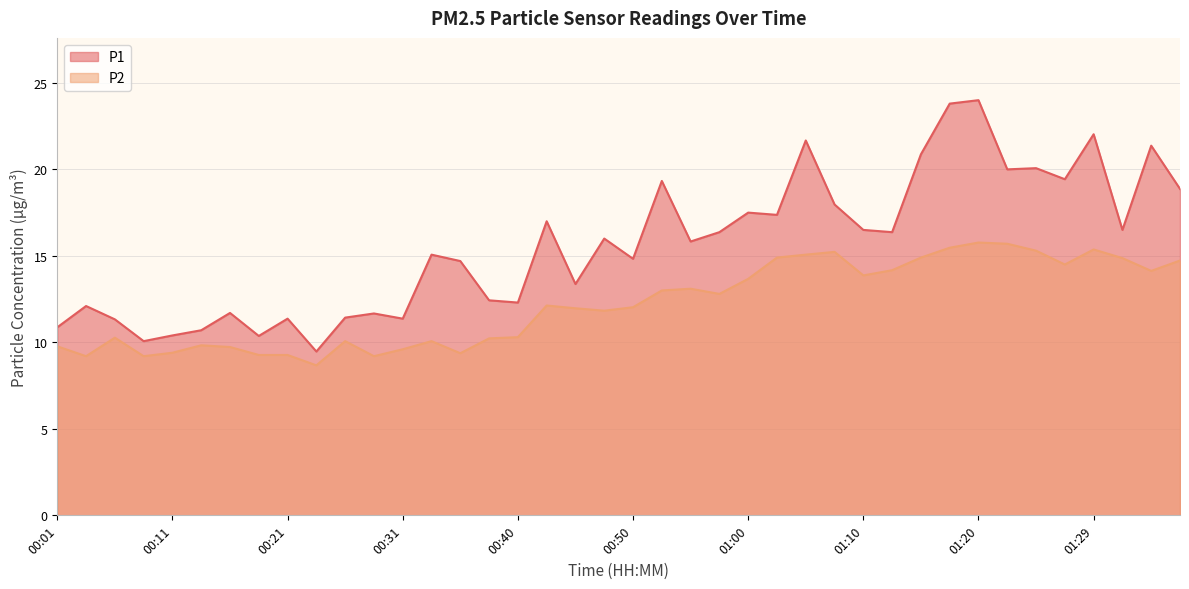

List the series in order of their overall mean, highest first.

P1, P2